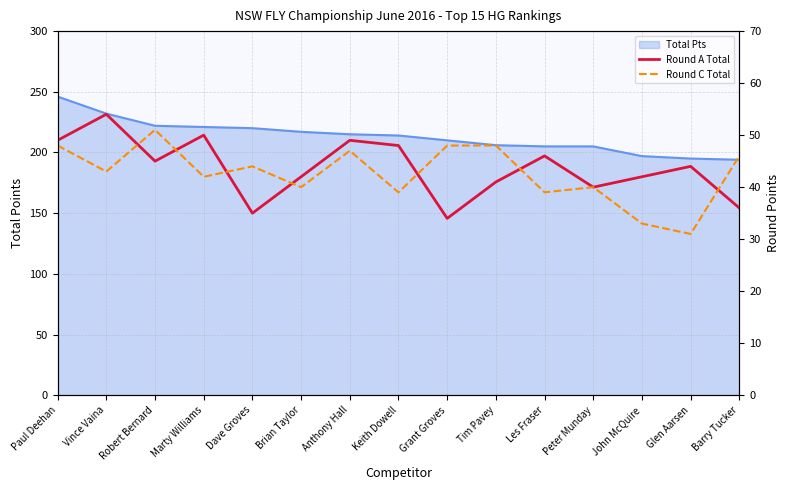

Where do Round C Total and Round A Total first cross each other?

Vince Vaina and Robert Bernard